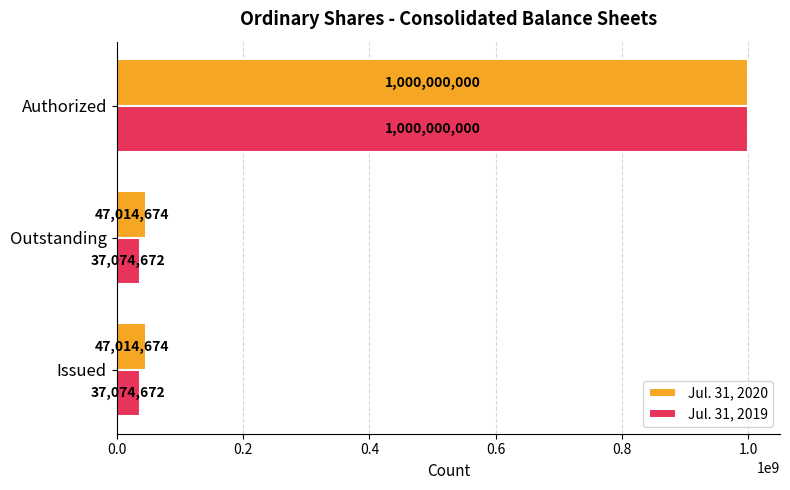

How many data points does each series have?

3